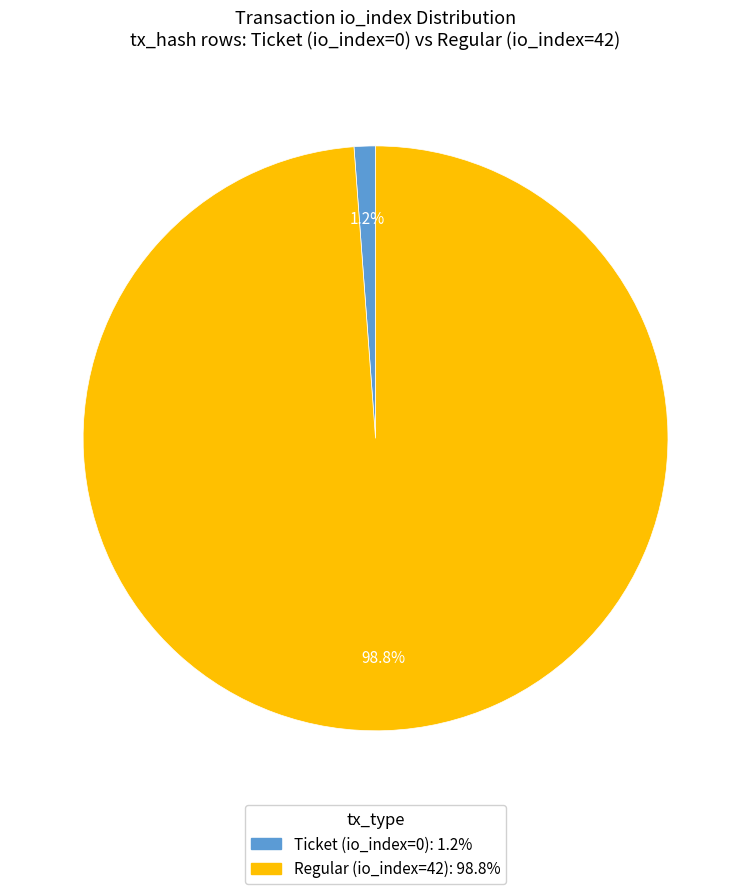

What portion of the pie excludes Ticket (io_index=0)?

98.8%